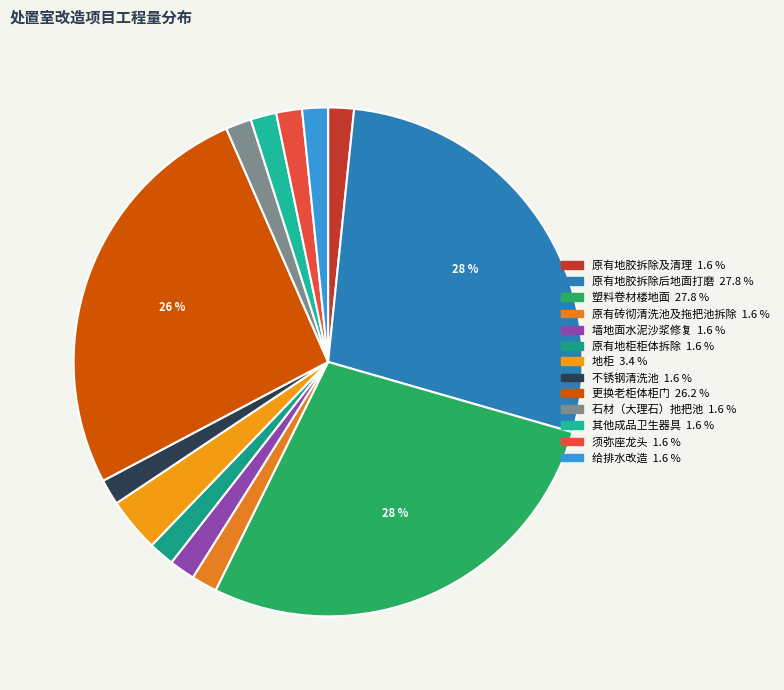

What is the smallest slice in the pie chart?

原有地胶拆除及清理